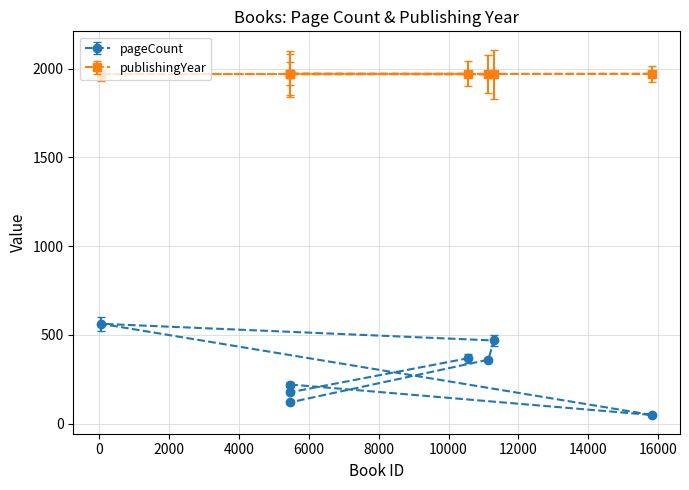

Reading left to right, what are all the values shown in this chart?

pageCount: 220	48	562	468	360	120	176	368
publishingYear: 1968	1970	1969	1968	1968	1971	1970	1971